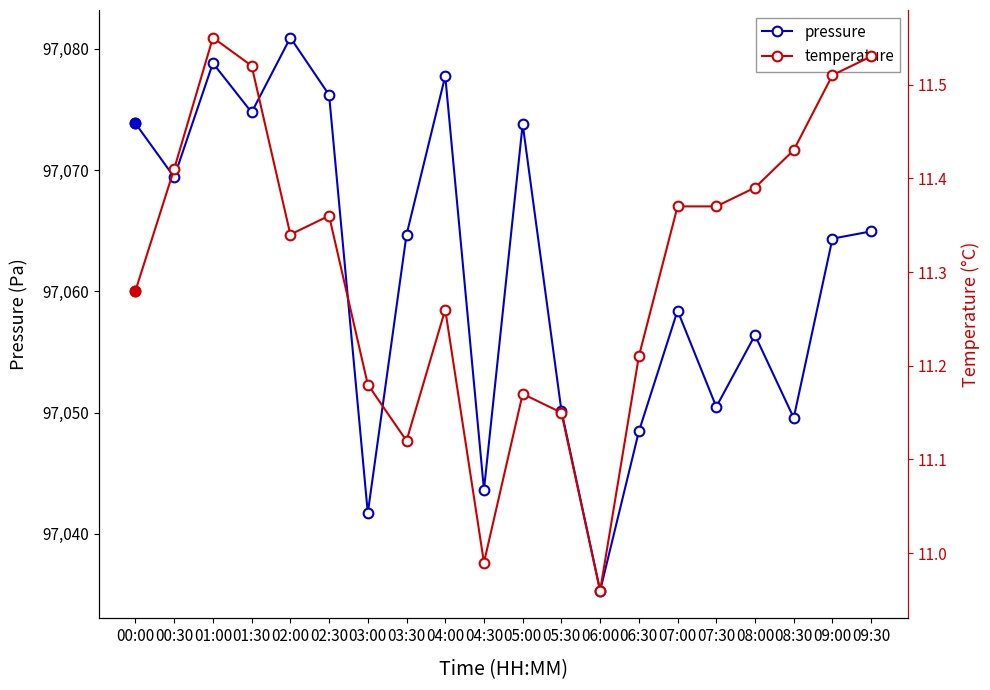

List the series in order of their overall mean, highest first.

pressure, temperature